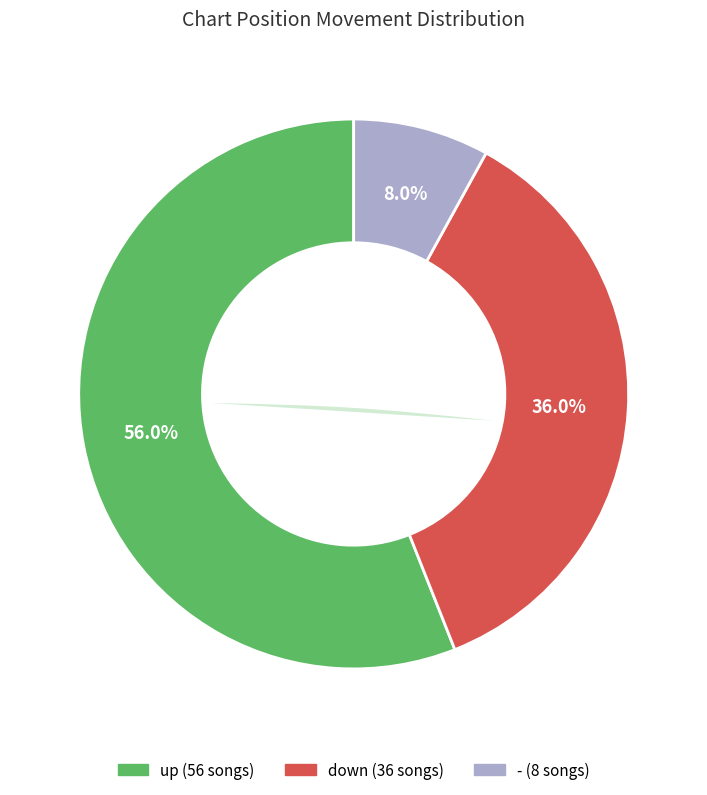

Which slice is the largest?

up